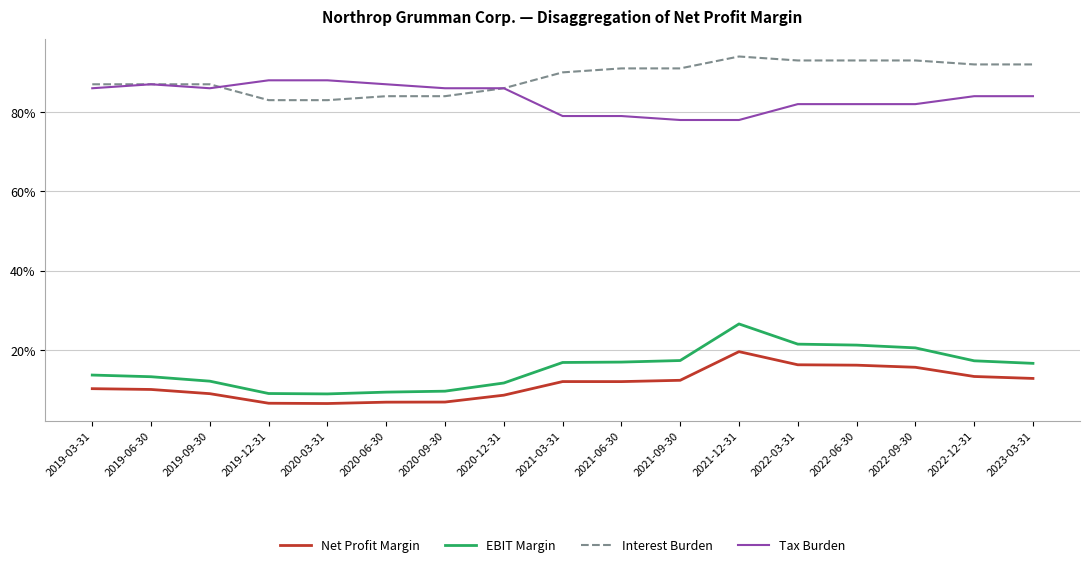

Which series has the largest total across all categories?

Interest Burden